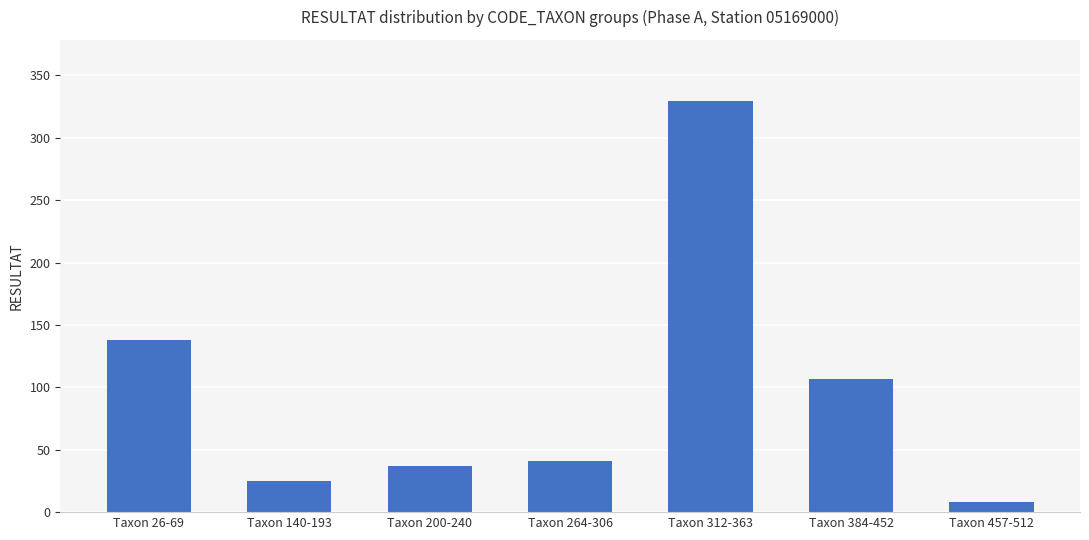

What is the difference between the values at Taxon 140-193 and Taxon 384-452?

82